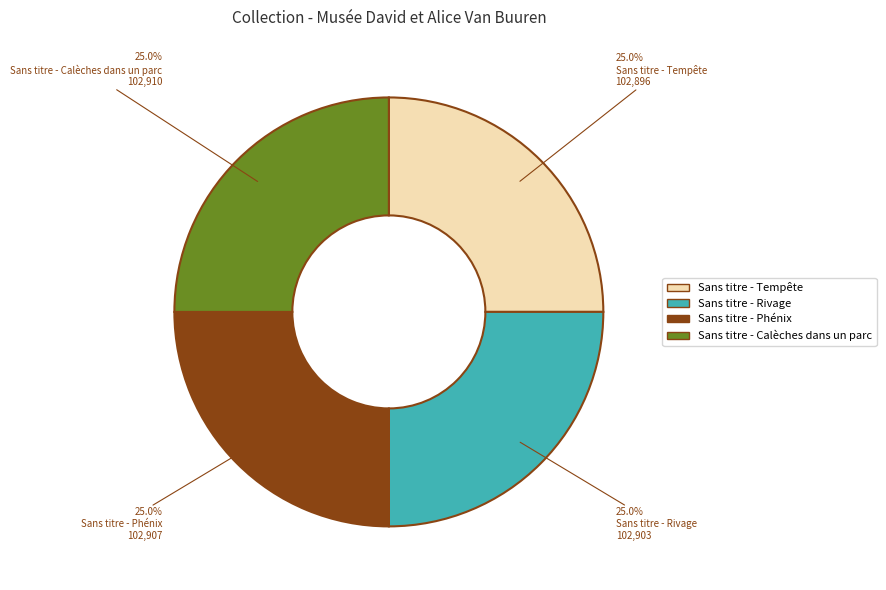

What percentage is the Sans titre - Phénix slice, to the nearest percent?

25%